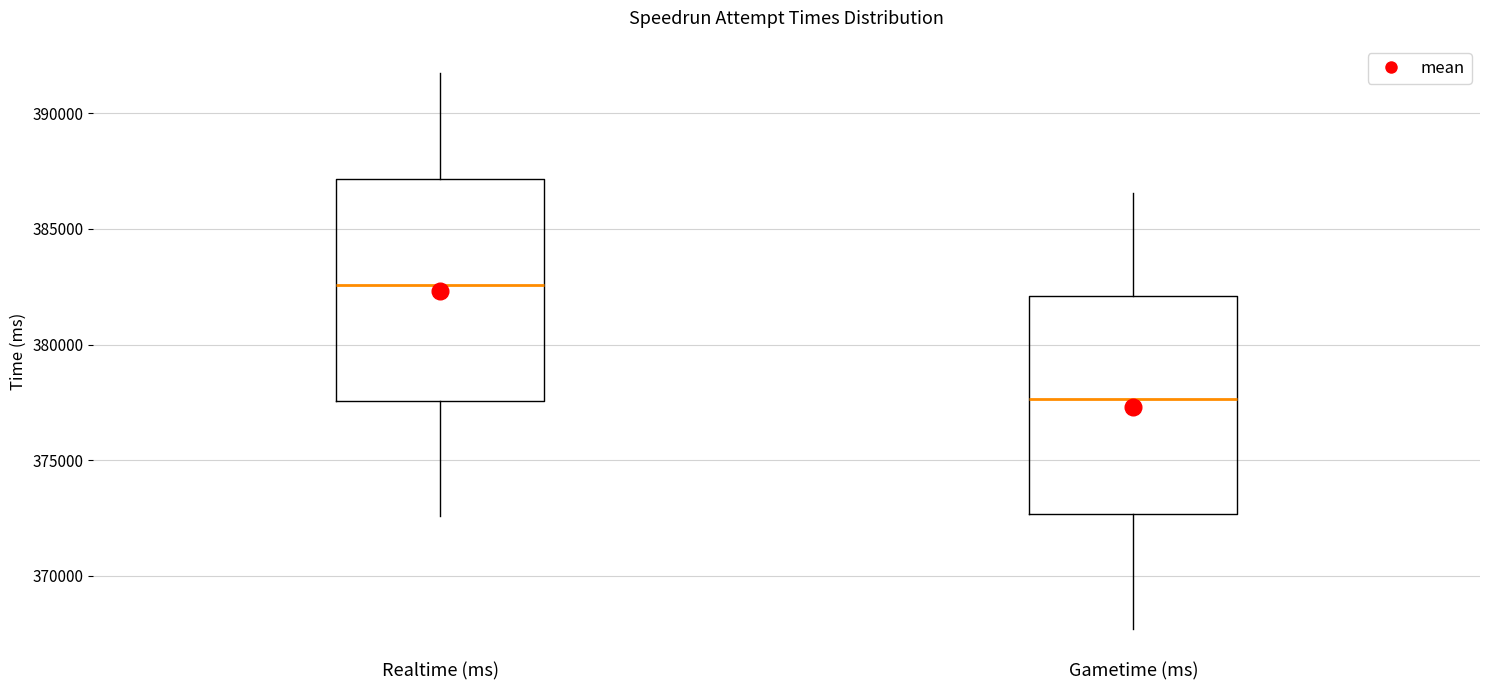

Which box has the highest median line?

Realtime (ms)